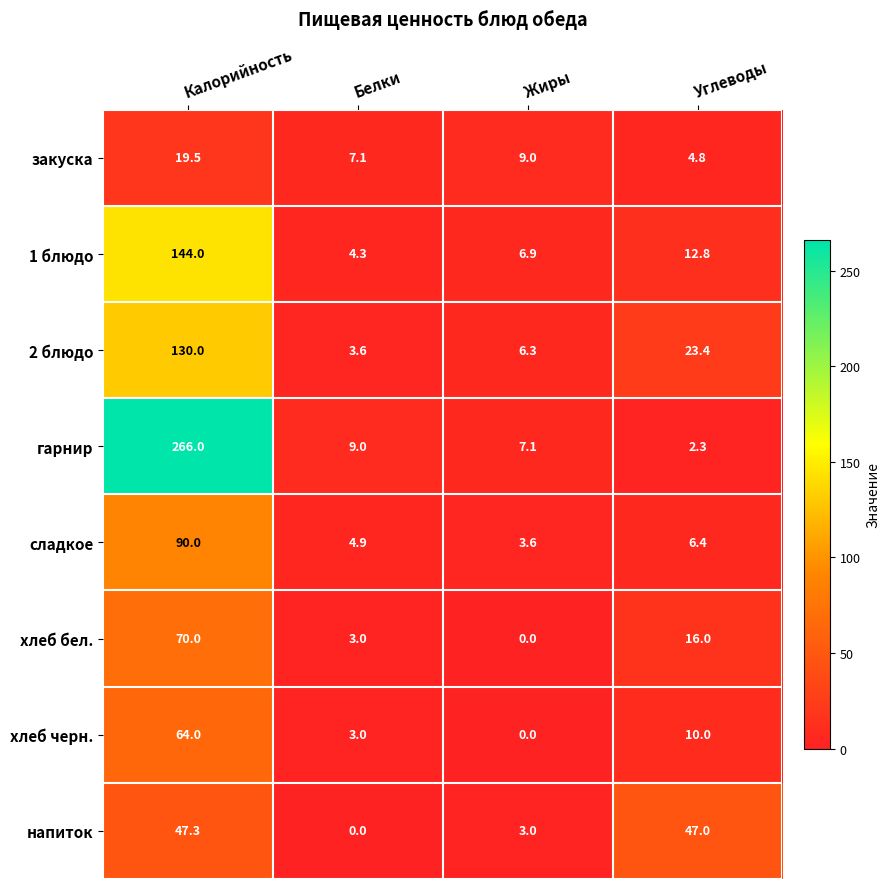

Which label corresponds to the largest value in the chart?

Калорийность